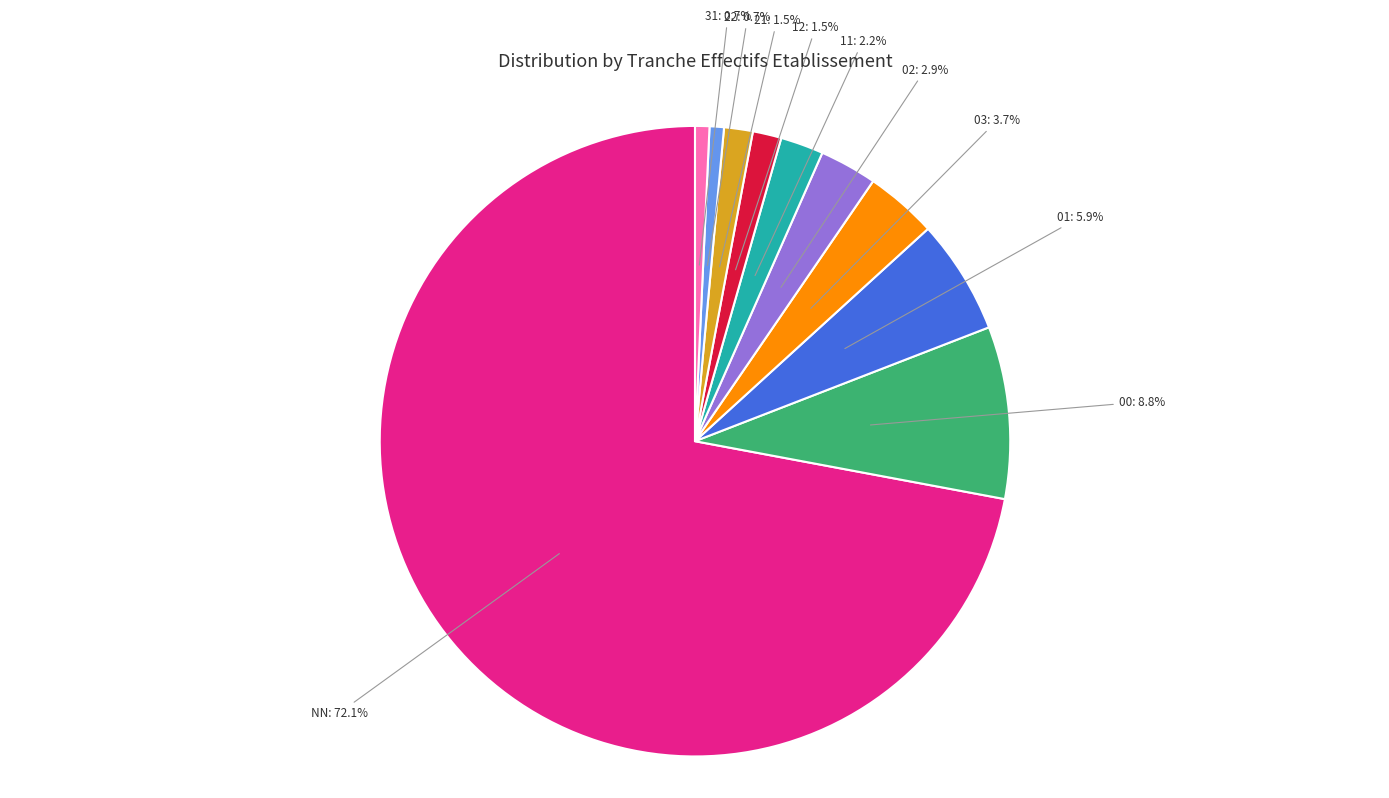

What percentage is the 11 slice, to the nearest percent?

2%